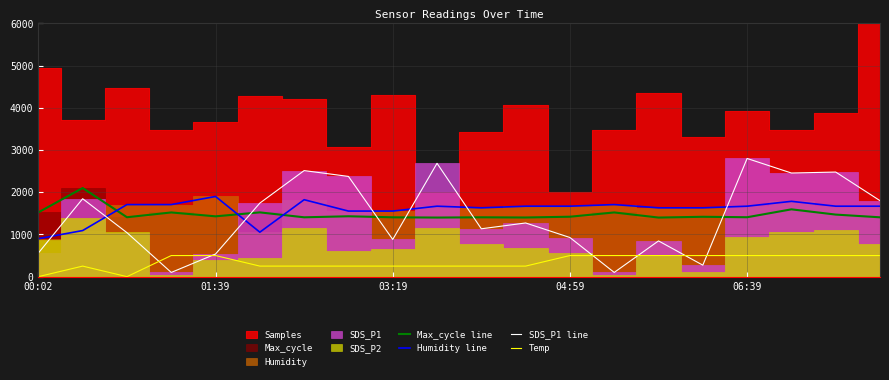

Which series ends up on top after the final intersection of Max_cycle line and SDS_P1 line?

SDS_P1 line